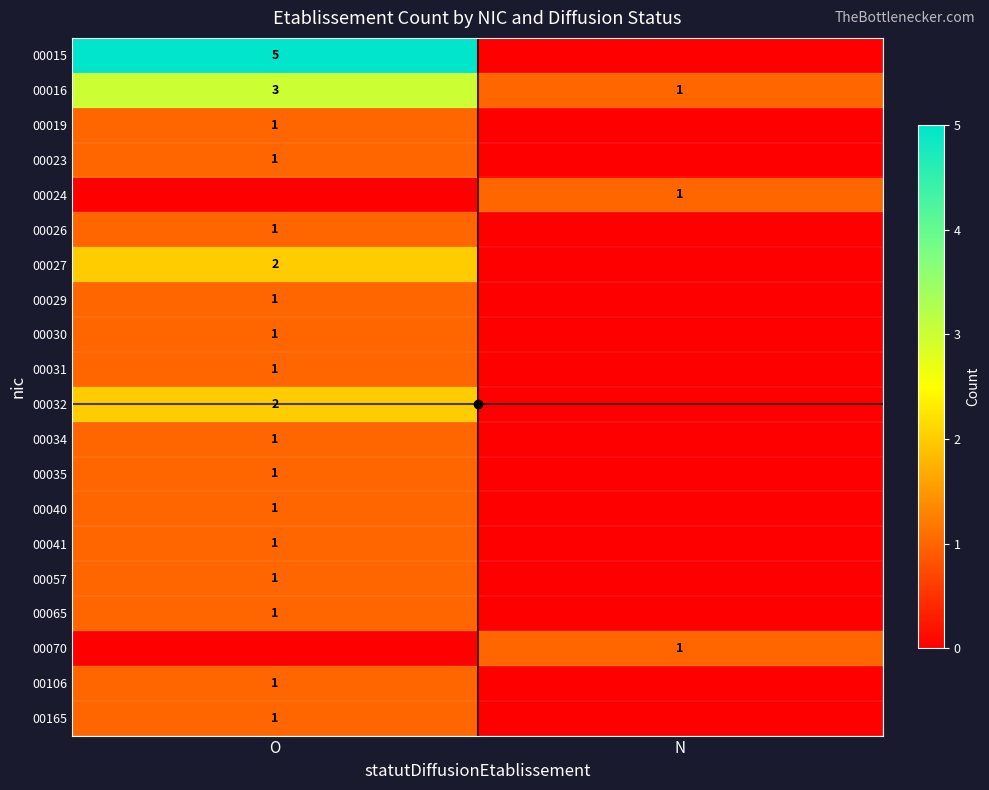

Read the 00016 value at O.

3